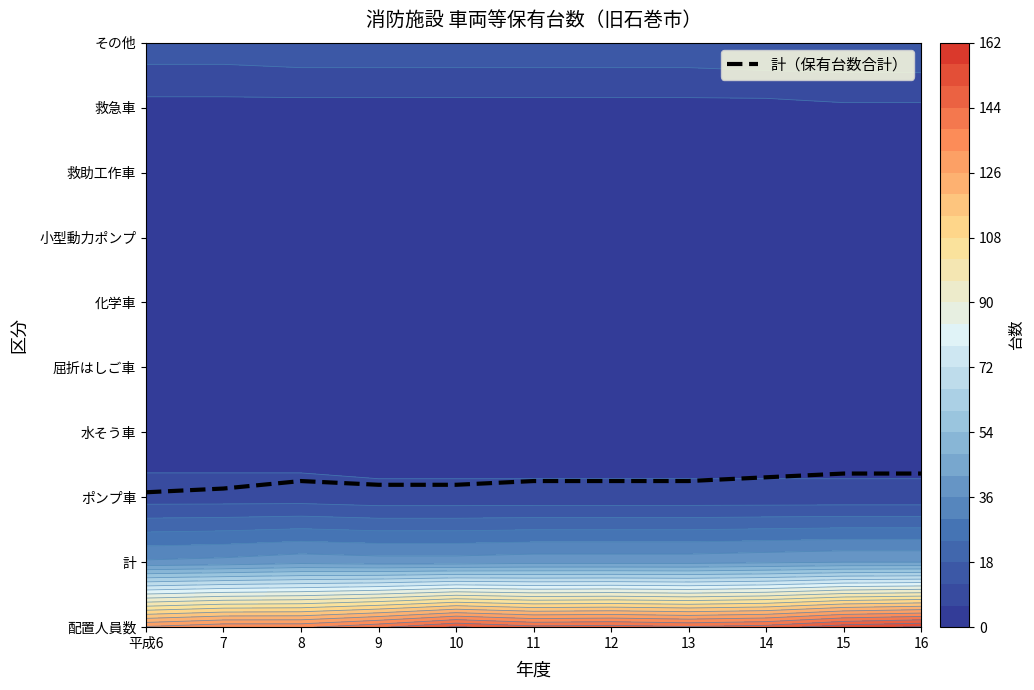

At which category does the chart reach its minimum across all series?

平成6